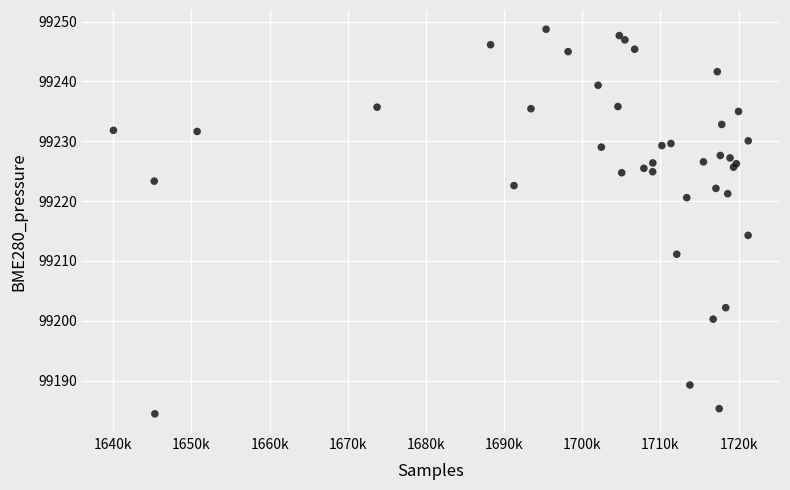

What Y value in the scatter plot is closest to 99216?

99214.3